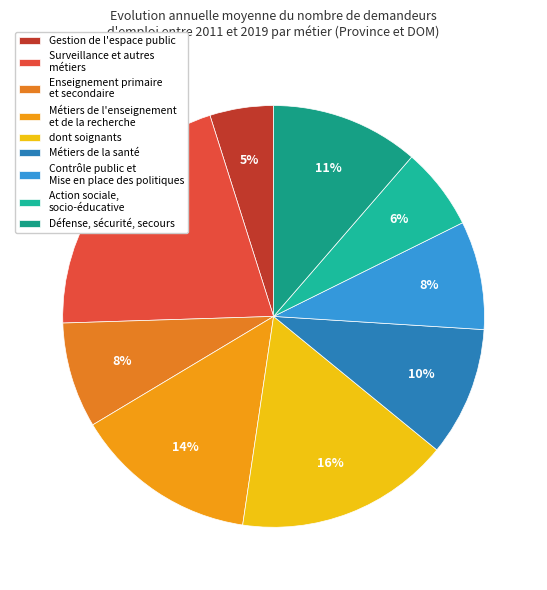

Does any single category account for the majority?

No